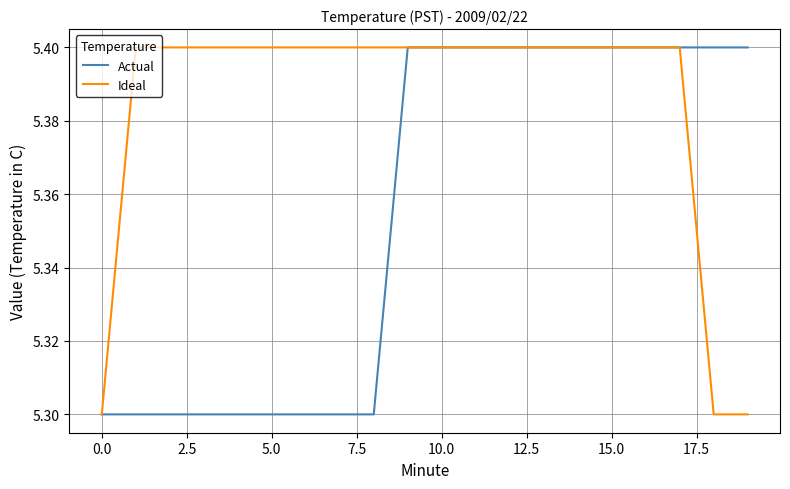

What is the maximum value for Actual?

5.4